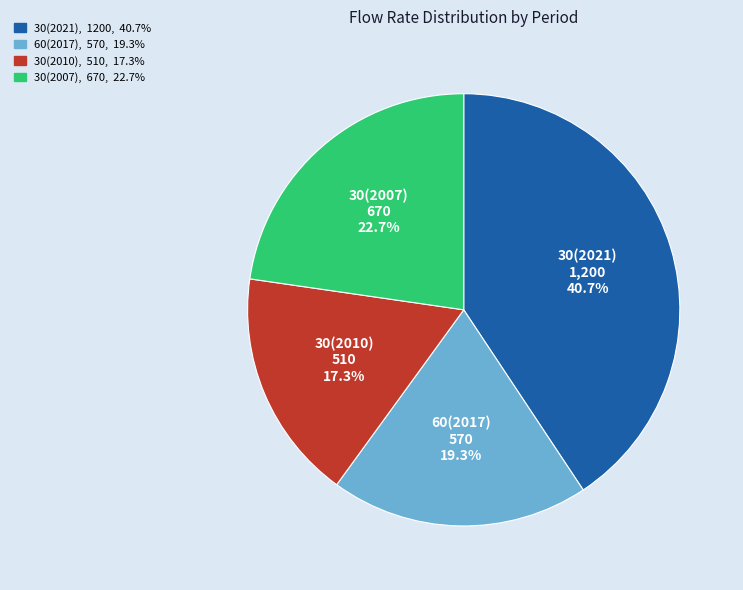

What percentage is the 30(2021) slice, to the nearest percent?

41%